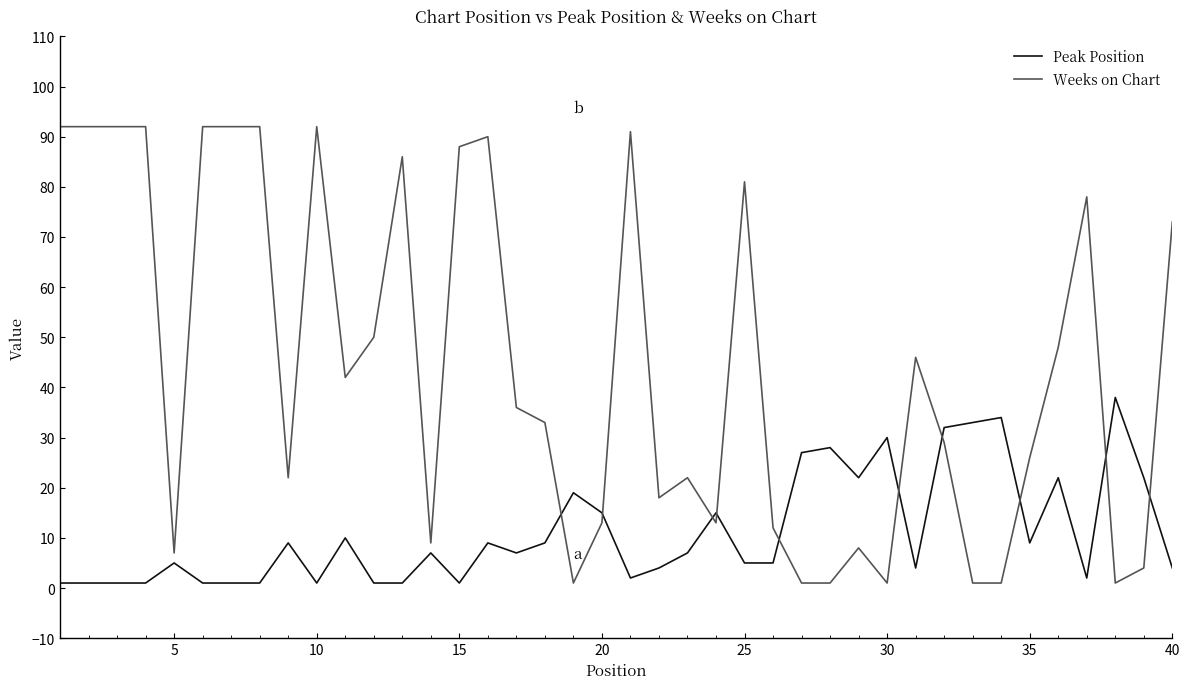

Which series has the widest spread of values?

Weeks on Chart